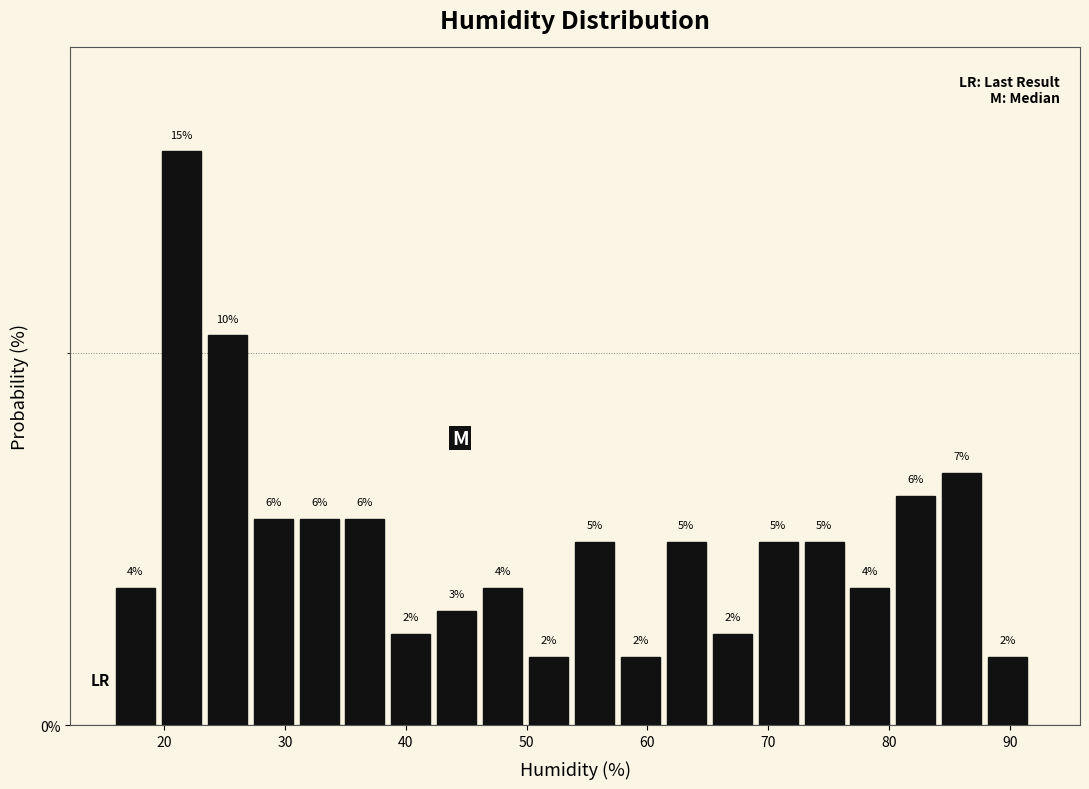

Read against the x-axis, roughly where is the centre of the tallest bar?

21